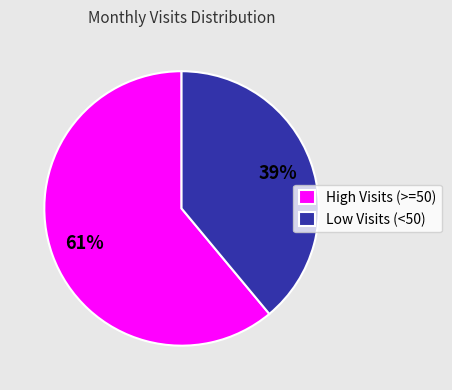

Rank the categories by value from highest to lowest.

High Visits (>=50), Low Visits (<50)